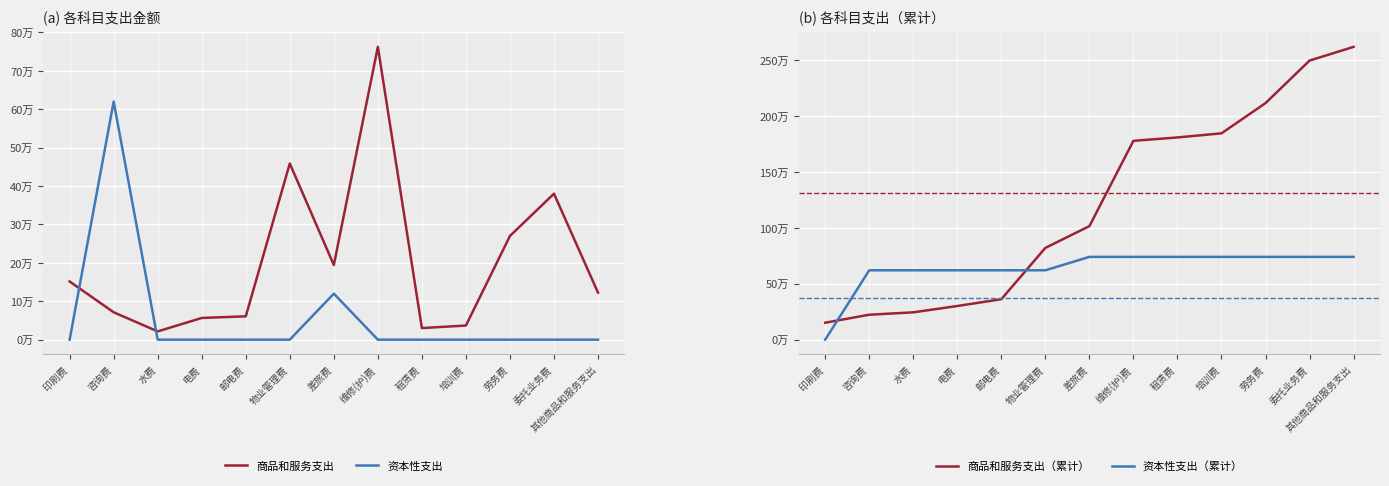

Reading right to left, list all the values displayed in this chart.

商品和服务支出: 其他商品和服务支出=122518.4	委托业务费=380000.0	劳务费=269954.4	培训费=36790.0	租赁费=30190.0	维修(护)费=762182.5	差旅费=194323.9	物业管理费=458524.9	邮电费=60773.9	电费=56510.4	水费=21475.1	咨询费=71300.0	印刷费=151461.5
资本性支出: 其他商品和服务支出=0.0	委托业务费=0.0	劳务费=0.0	培训费=0.0	租赁费=0.0	维修(护)费=0.0	差旅费=119800.0	物业管理费=0.0	邮电费=0.0	电费=0.0	水费=0.0	咨询费=619819.5	印刷费=0.0
商品和服务支出（累计）: 其他商品和服务支出=2616005.0	委托业务费=2493486.6	劳务费=2113486.6	培训费=1843532.2	租赁费=1806742.2	维修(护)费=1776552.2	差旅费=1014369.7	物业管理费=820045.8	邮电费=361520.9	电费=300747.0	水费=244236.6	咨询费=222761.5	印刷费=151461.5
资本性支出（累计）: 其他商品和服务支出=739619.5	委托业务费=739619.5	劳务费=739619.5	培训费=739619.5	租赁费=739619.5	维修(护)费=739619.5	差旅费=739619.5	物业管理费=619819.5	邮电费=619819.5	电费=619819.5	水费=619819.5	咨询费=619819.5	印刷费=0.0